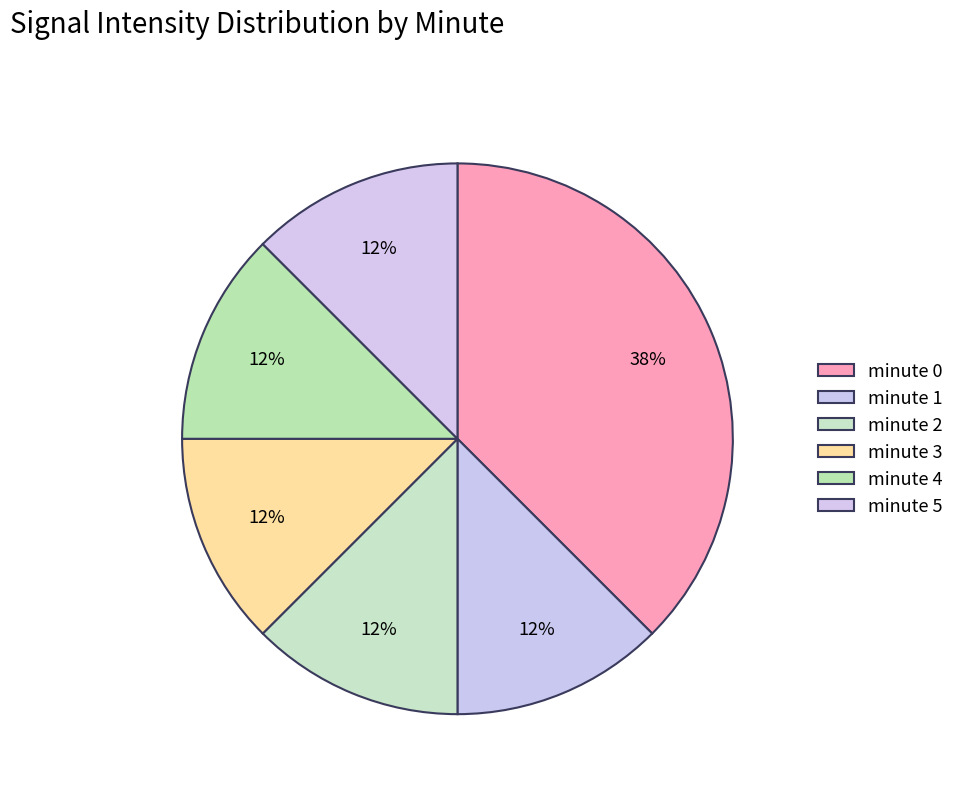

What is the total percentage of minute 5 and minute 4?

25.0%